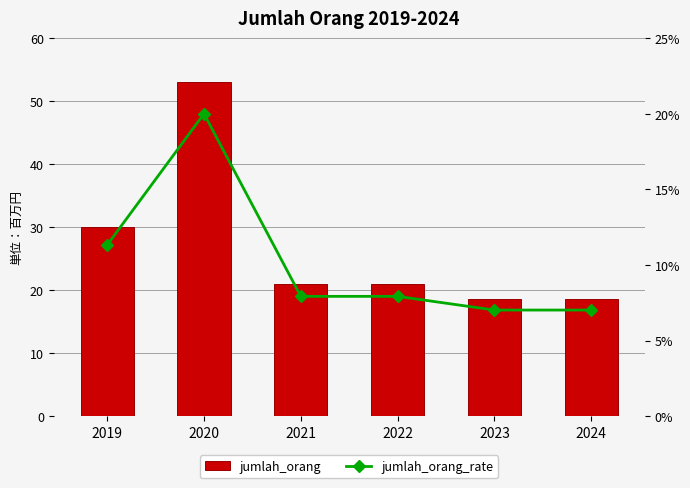

True or false: jumlah_orang_rate has a value of 7.0 at 2024.

True